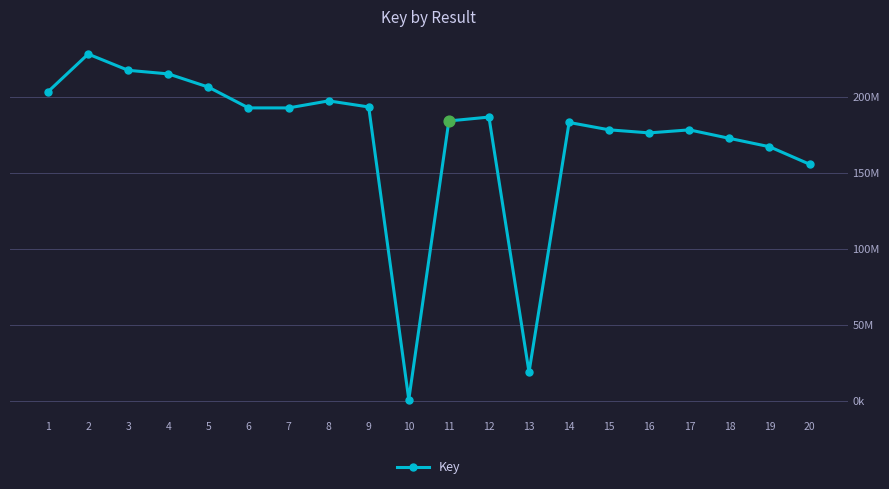

Between 6 and 16, which is larger?

6